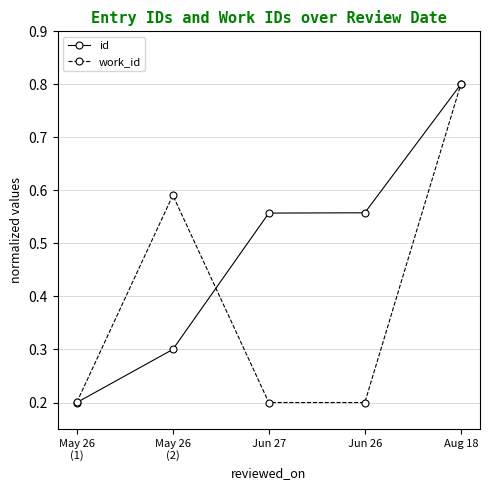

What is the average value of the id series?

0.5